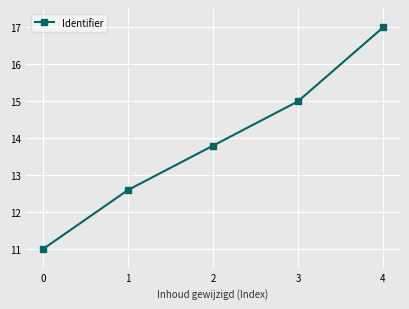

True or false: the data shows 4.1 at 3.

False